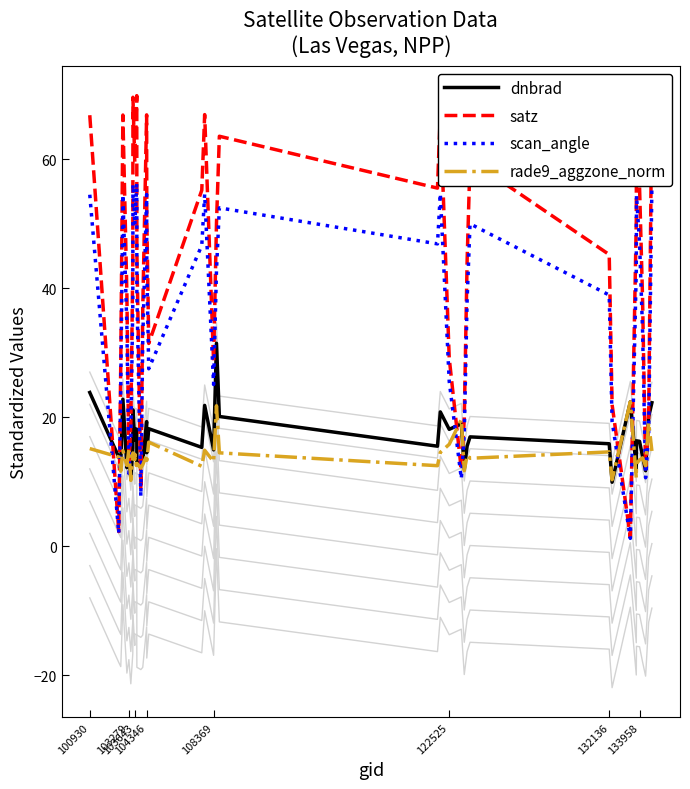

What is the sum of all dnbrad values?

673.7